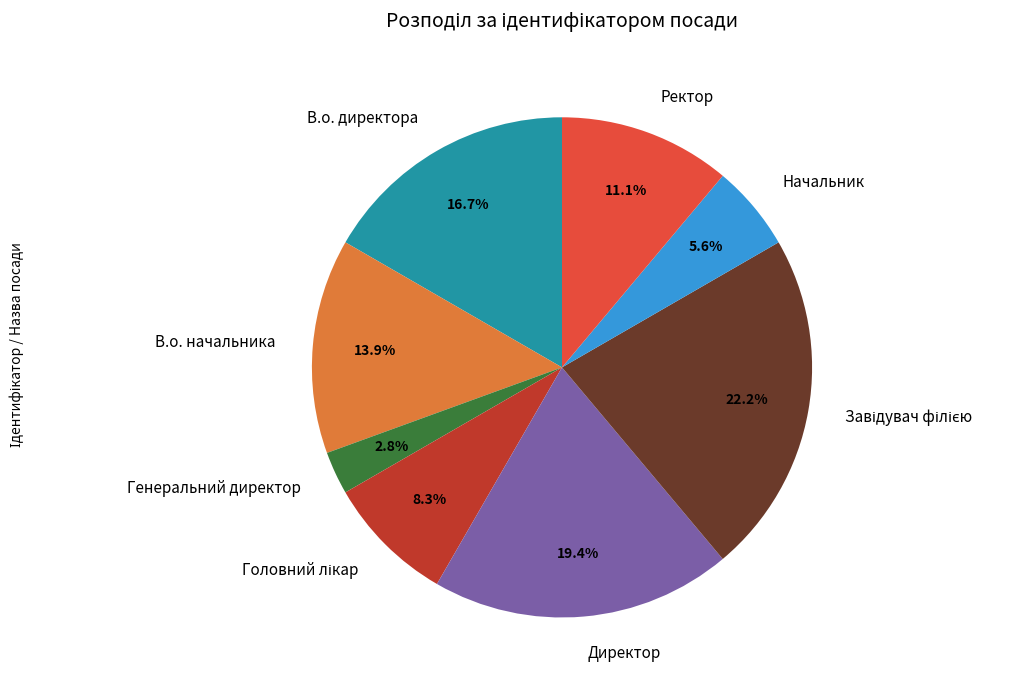

Combined, do Начальник and Директор account for over 50%?

No